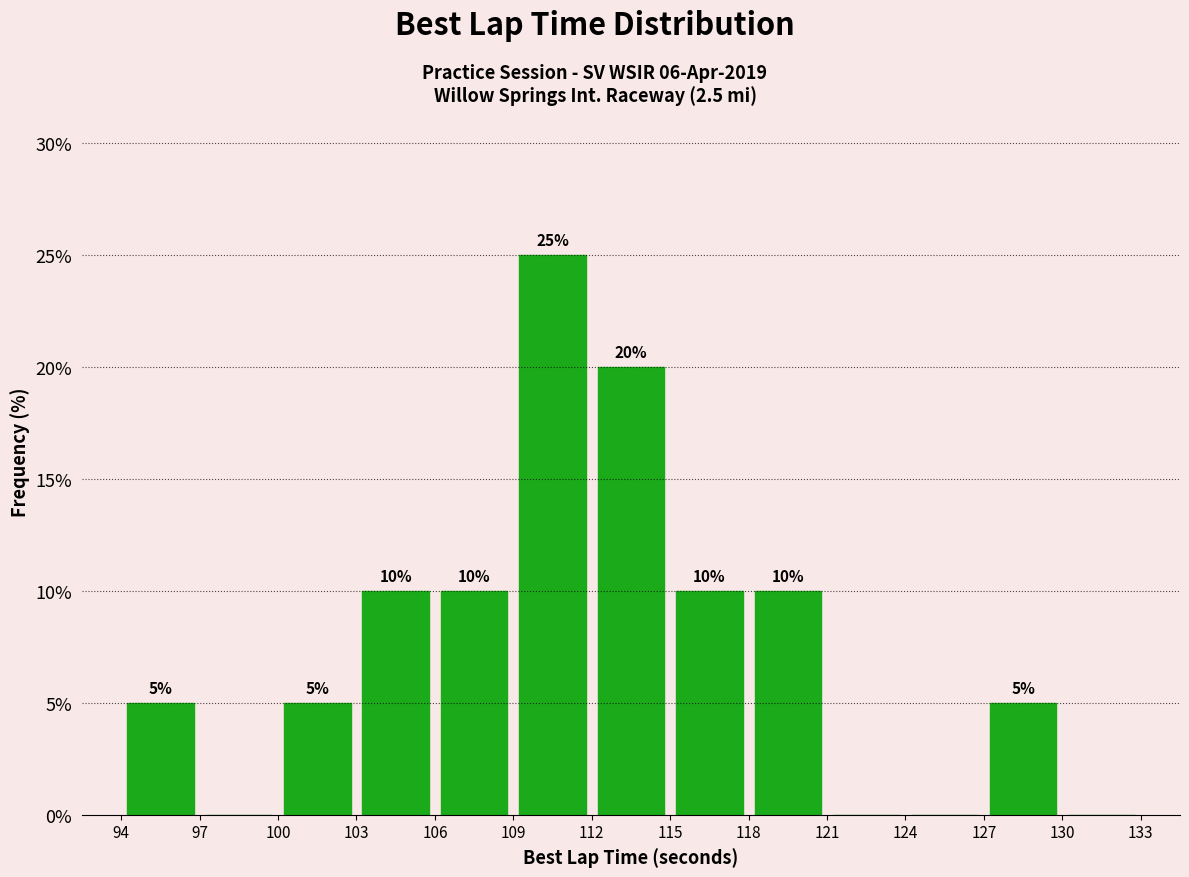

Over which range of the x-axis is the bar tallest?

109 to 112